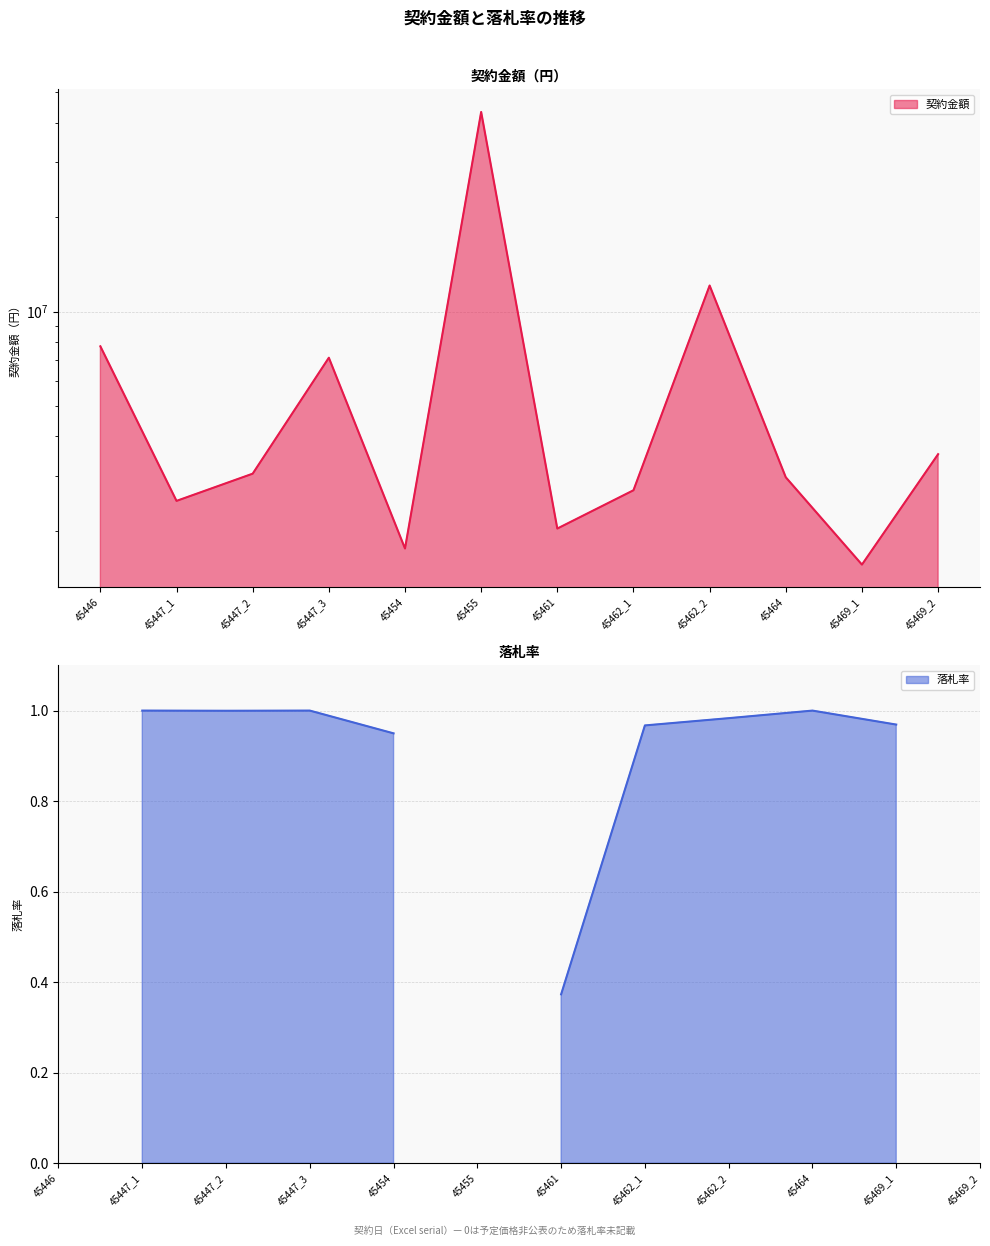

At which category does the data reach its first local valley?

45447_1